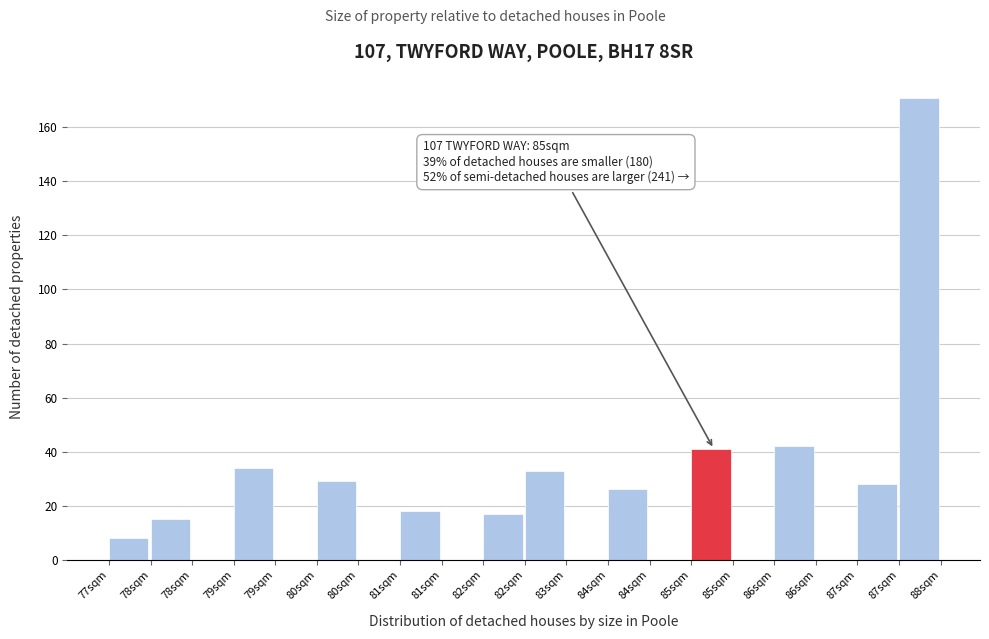

How many series are shown in this chart?

1